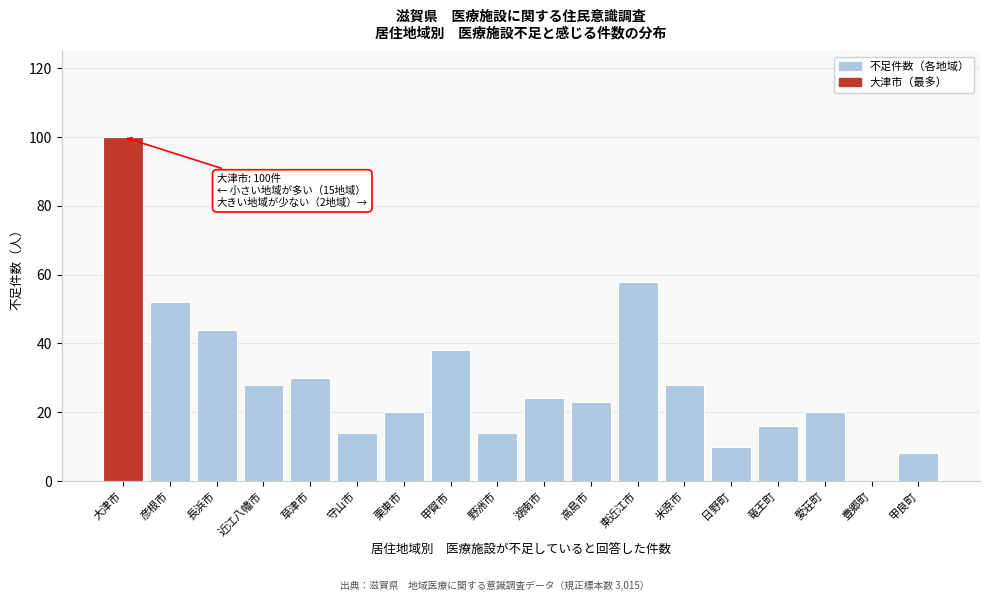

Reading right to left, list all the values displayed in this chart.

甲良町=8	豊郷町=0	愛荘町=20	竜王町=16	日野町=10	米原市=28	東近江市=58	高島市=23	湖南市=24	野洲市=14	甲賀市=38	栗東市=20	守山市=14	草津市=30	近江八幡市=28	長浜市=44	彦根市=52	大津市=100